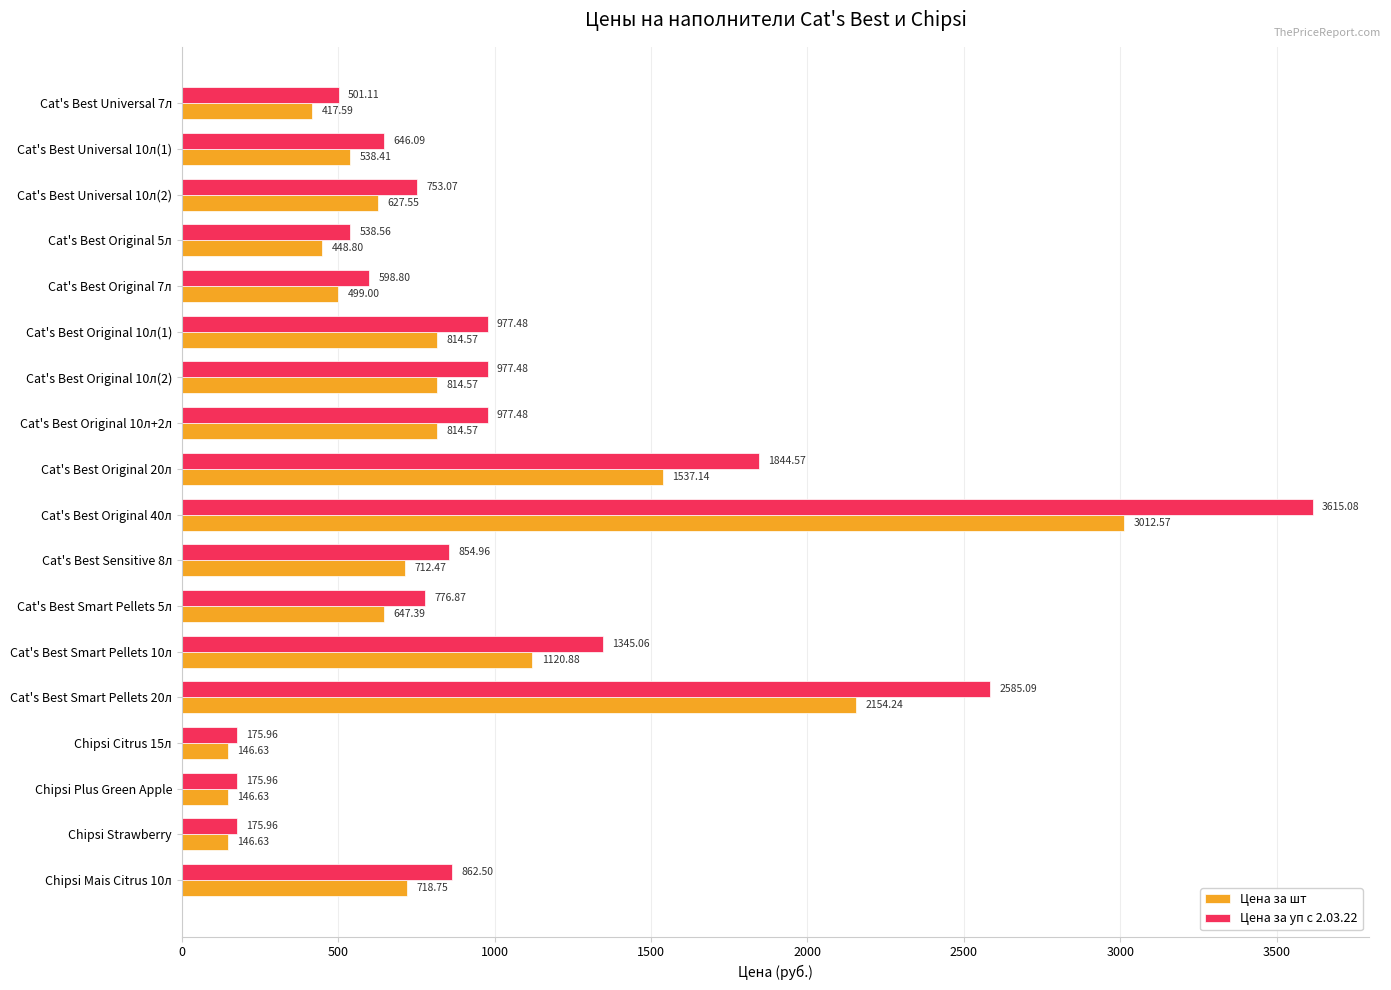

What is the smallest value displayed?

146.6